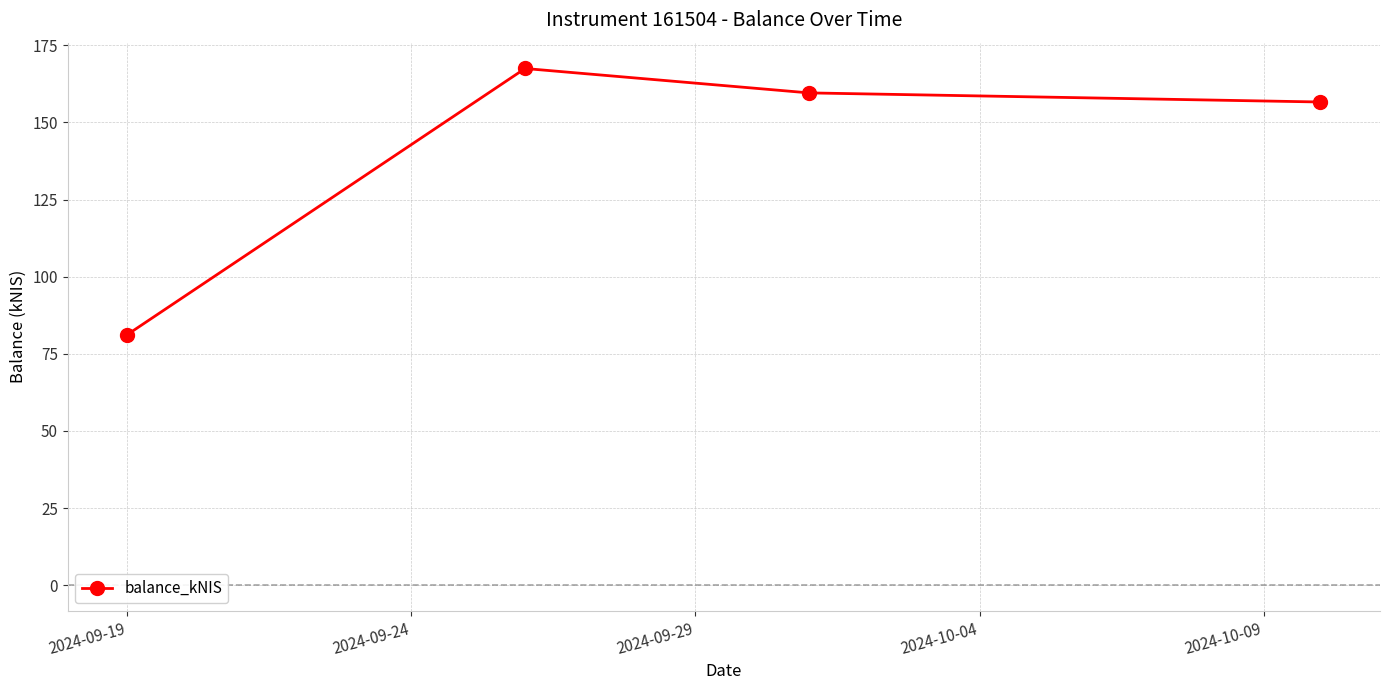

Is this an area chart (filled region under the line)?

No